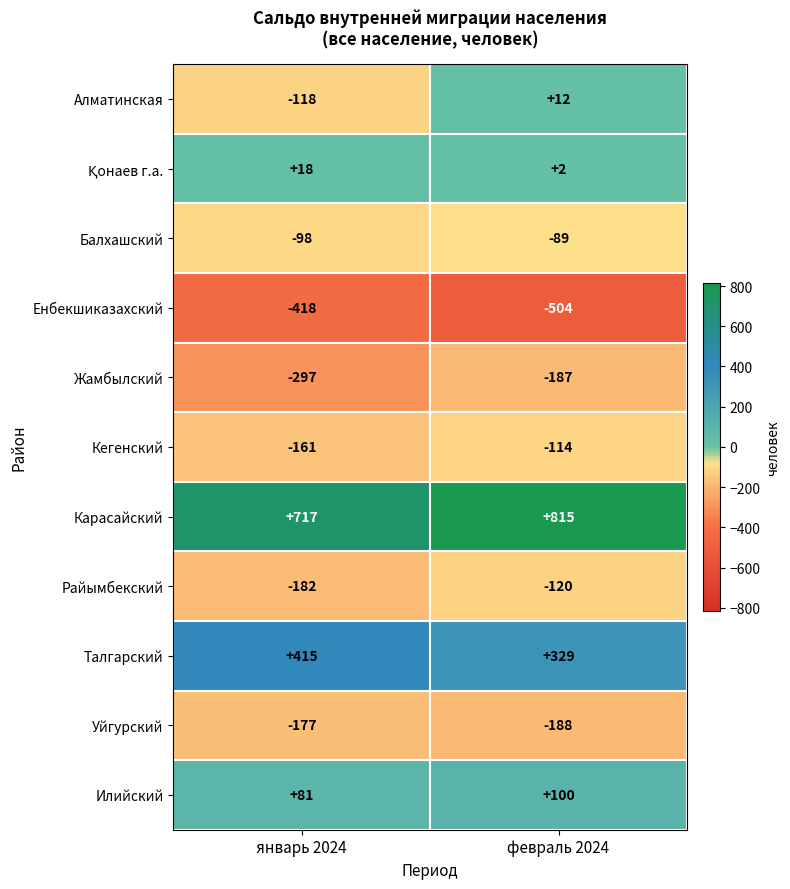

Which label corresponds to the largest value in the chart?

февраль 2024